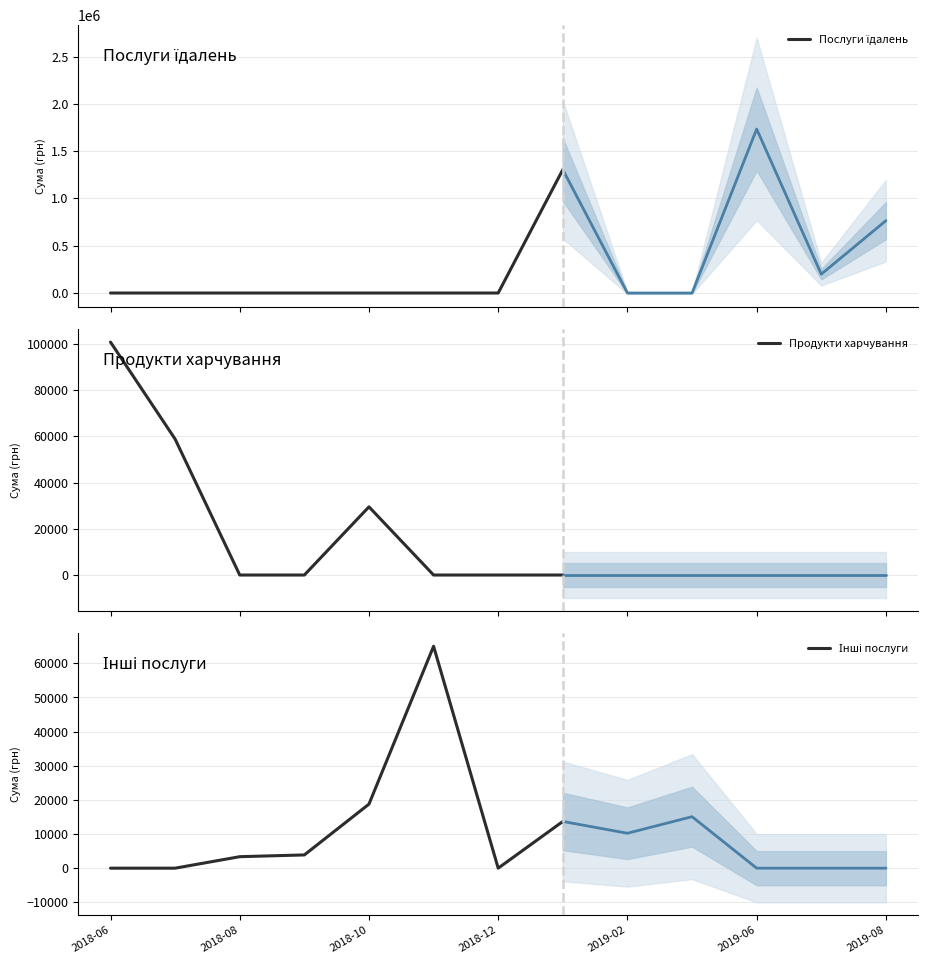

What is the highest value of the Продукти харчування series?

100774.8